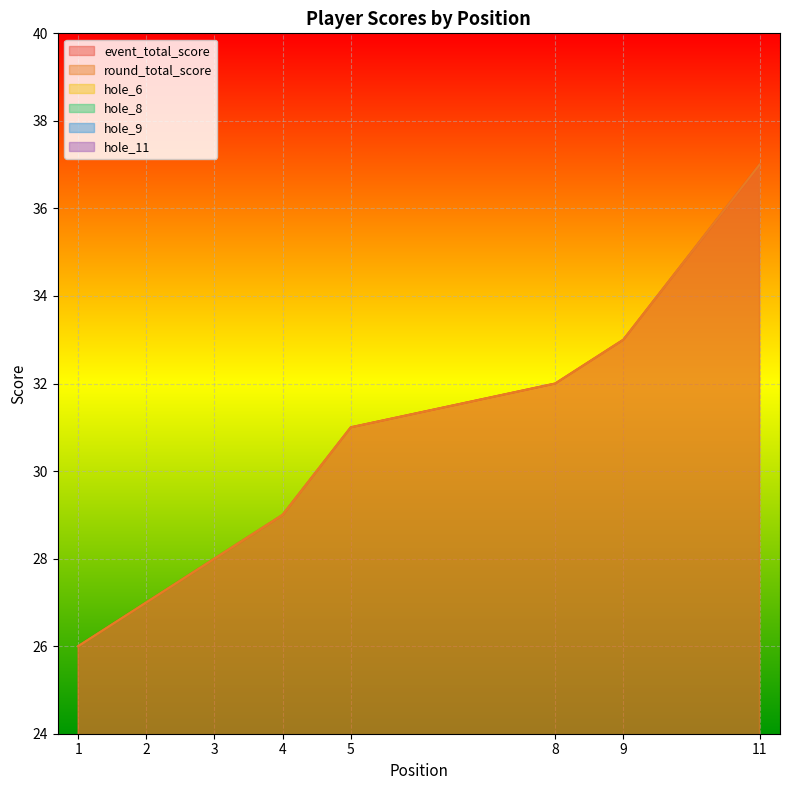

At which category is the sum across all series the highest?

11